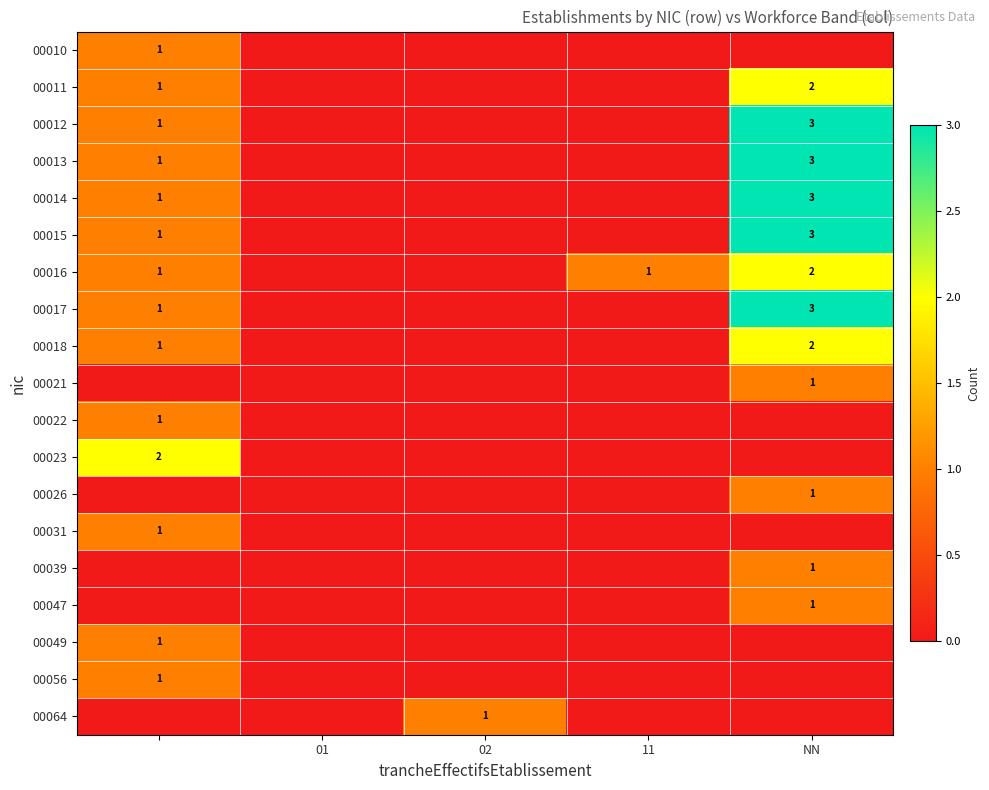

The 00016 series shows 2 at NN. True or false?

True